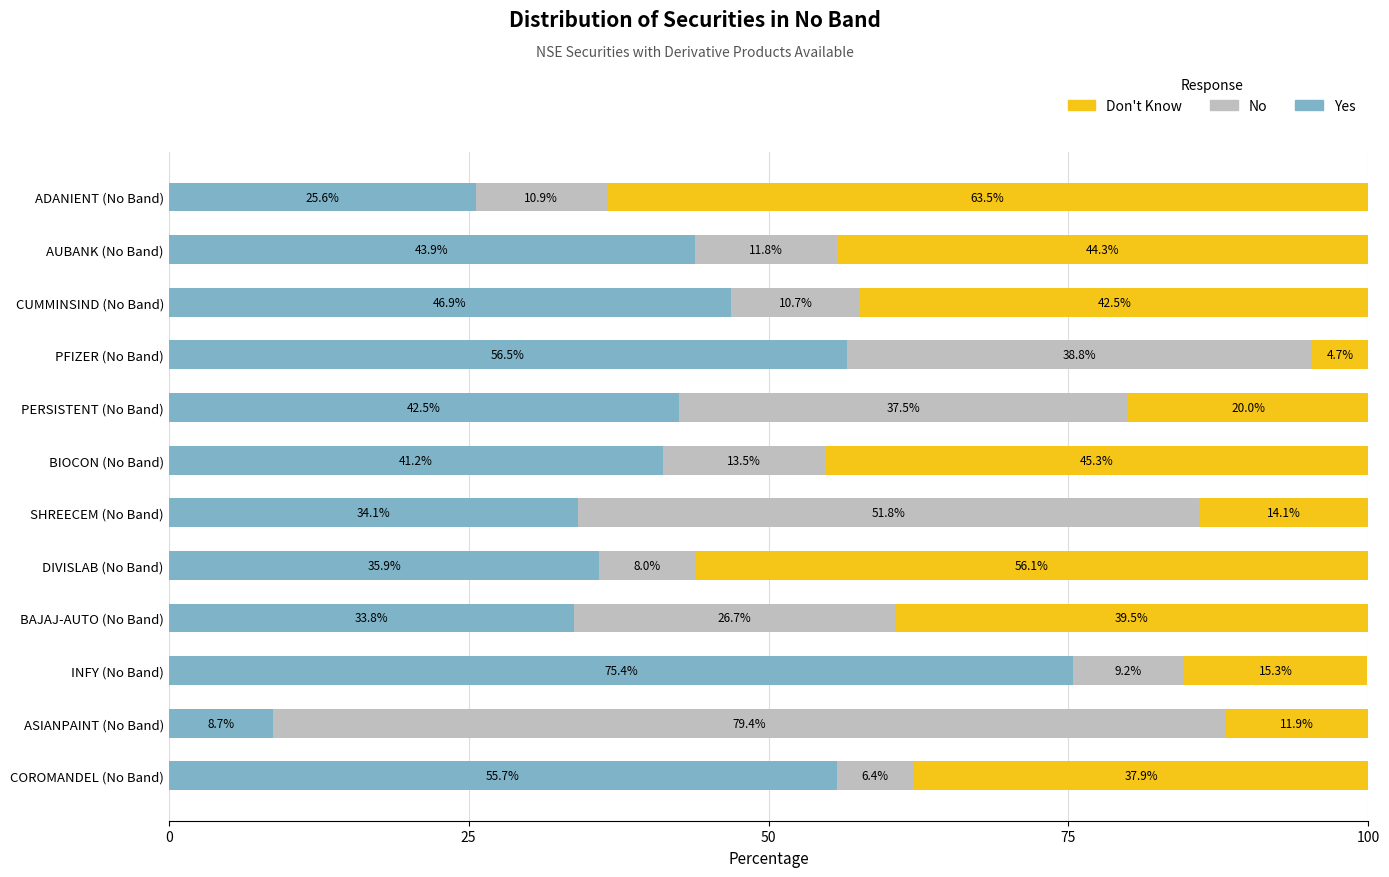

At which category is the sum across all series the highest?

CUMMINSIND (No Band)